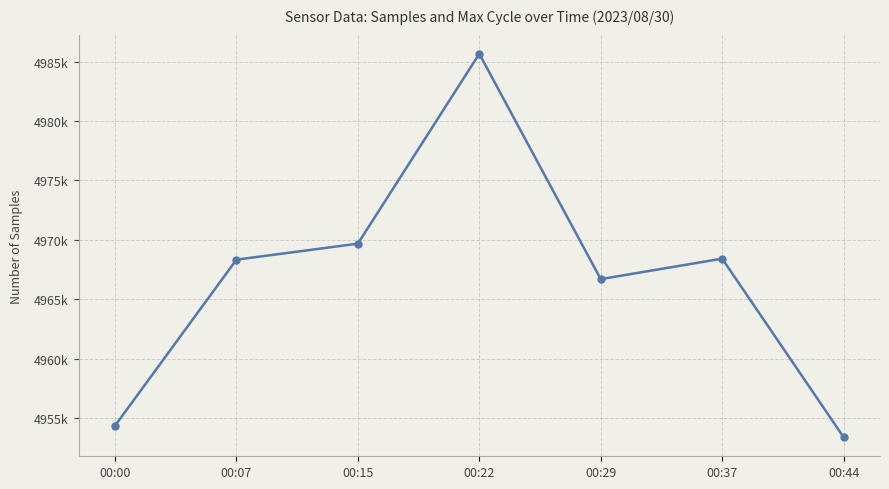

Is this an area chart (filled region under the line)?

No